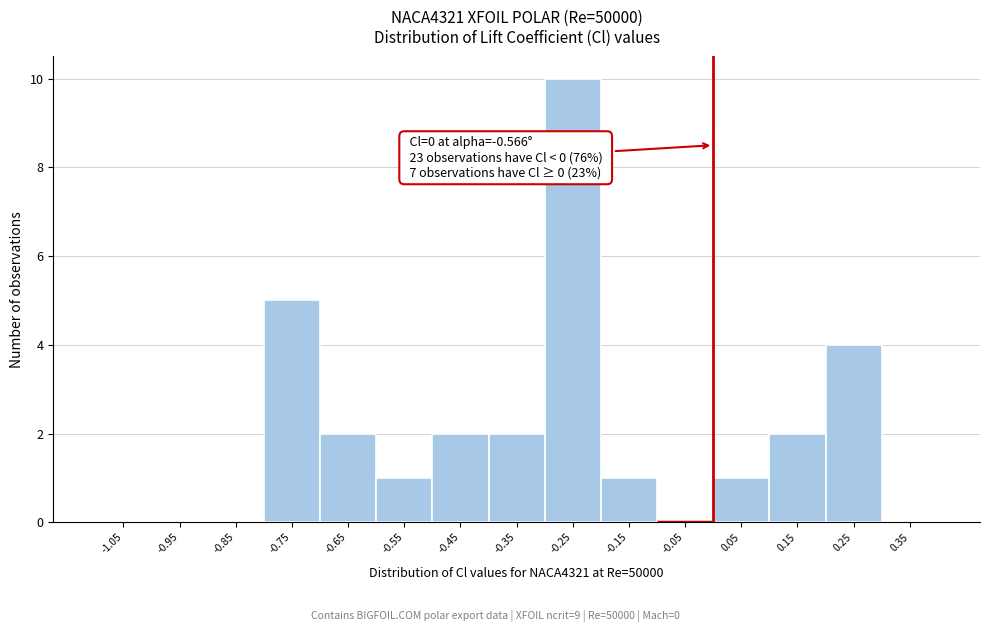

Which range on the x-axis has the tallest bar?

-0.3 to -0.2